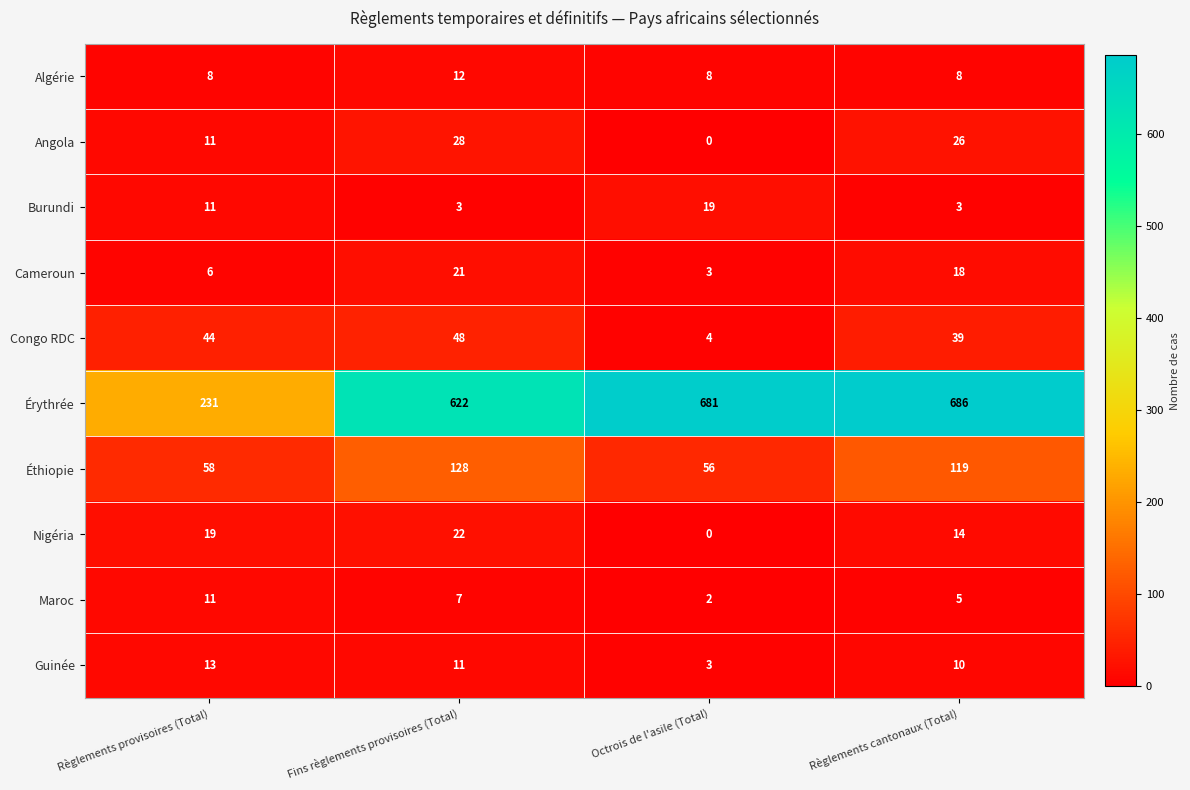

At which label is Guinée closest to 8?

Règlements cantonaux (Total)